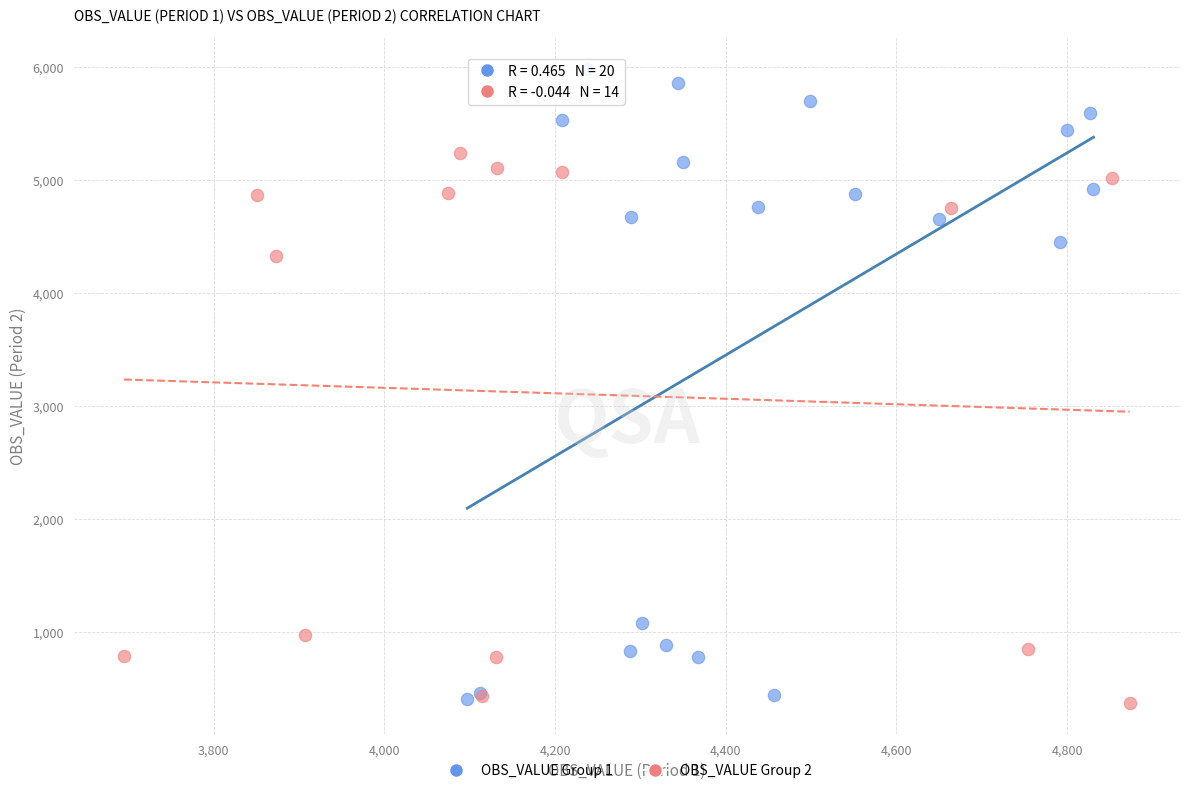

Which series reaches the maximum Y coordinate?

OBS_VALUE Group 1